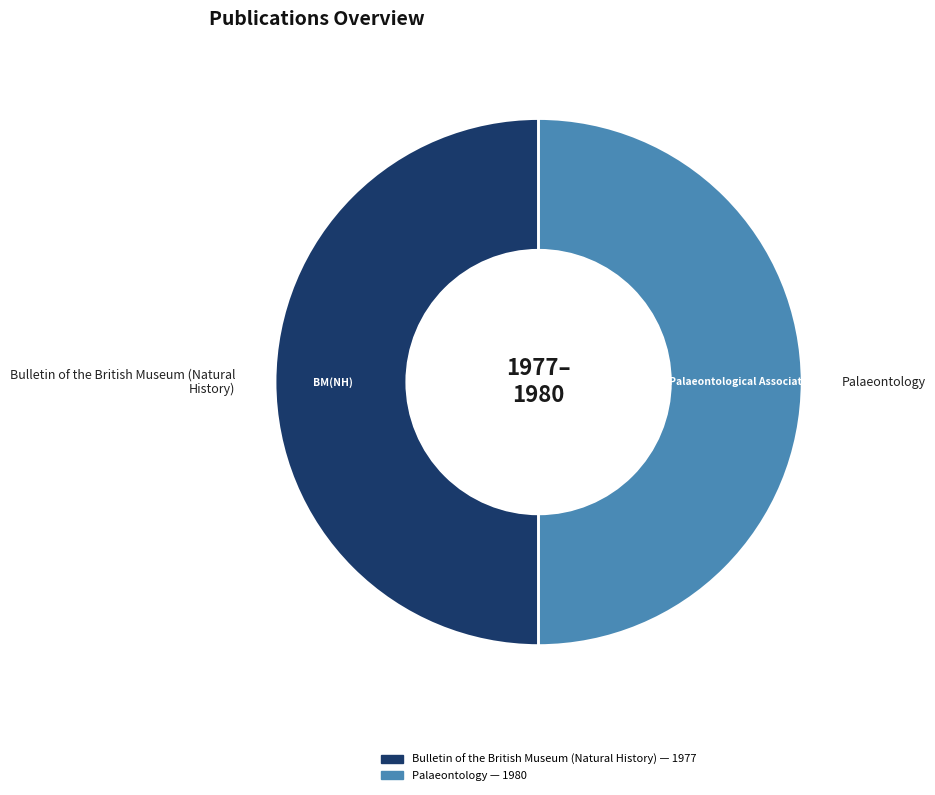

How many segments does this pie chart have?

2